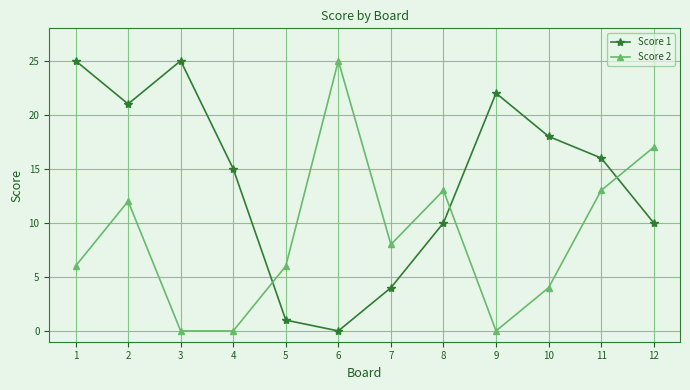

Is this an area chart (filled region under the line)?

No